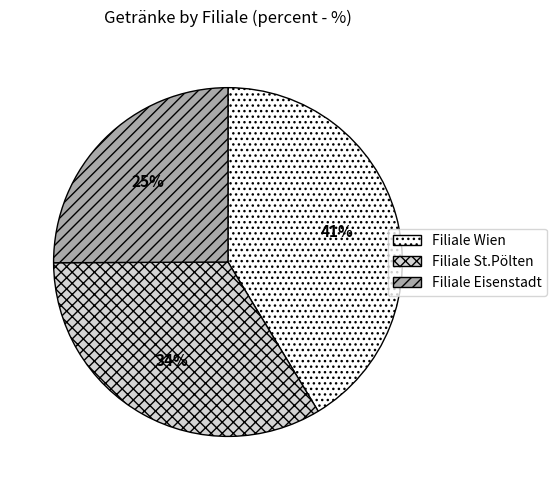

Does any single category account for the majority?

No